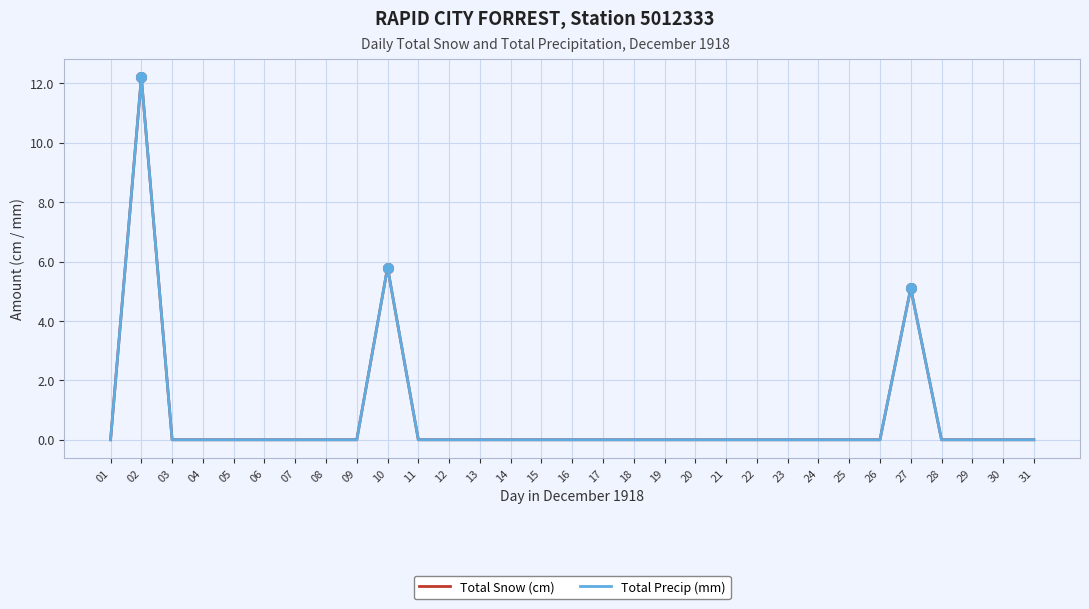

Reading left to right, what are all the values shown in this chart?

Total Snow (cm): 0.0	12.2	0.0	0.0	0.0	0.0	0.0	0.0	0.0	5.8	0.0	0.0	0.0	0.0	0.0	0.0	0.0	0.0	0.0	0.0	0.0	0.0	0.0	0.0	0.0	0.0	5.1	0.0	0.0	0.0	0.0
Total Precip (mm): 0.0	12.2	0.0	0.0	0.0	0.0	0.0	0.0	0.0	5.8	0.0	0.0	0.0	0.0	0.0	0.0	0.0	0.0	0.0	0.0	0.0	0.0	0.0	0.0	0.0	0.0	5.1	0.0	0.0	0.0	0.0